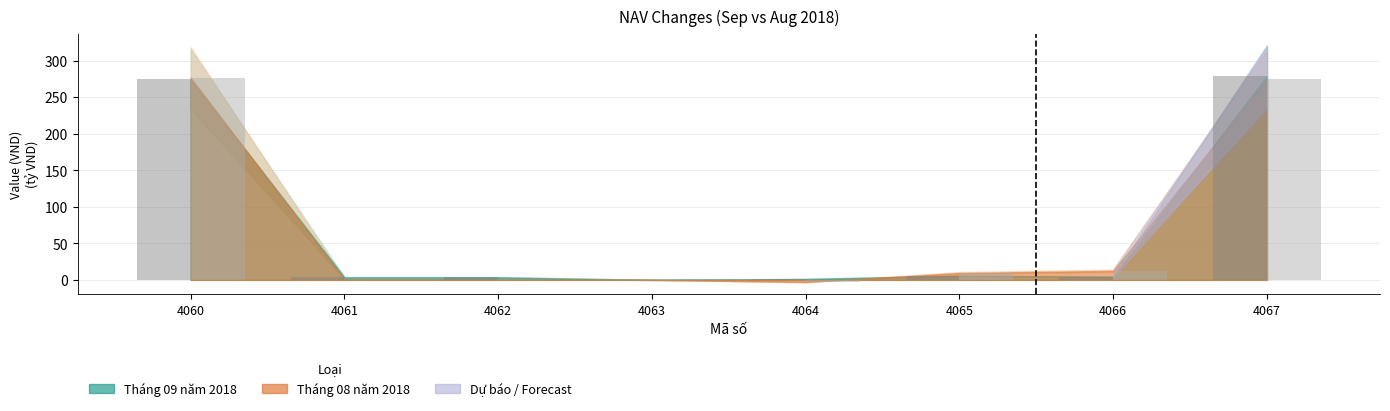

How many values in Tháng 08 năm 2018 are above zero?

6